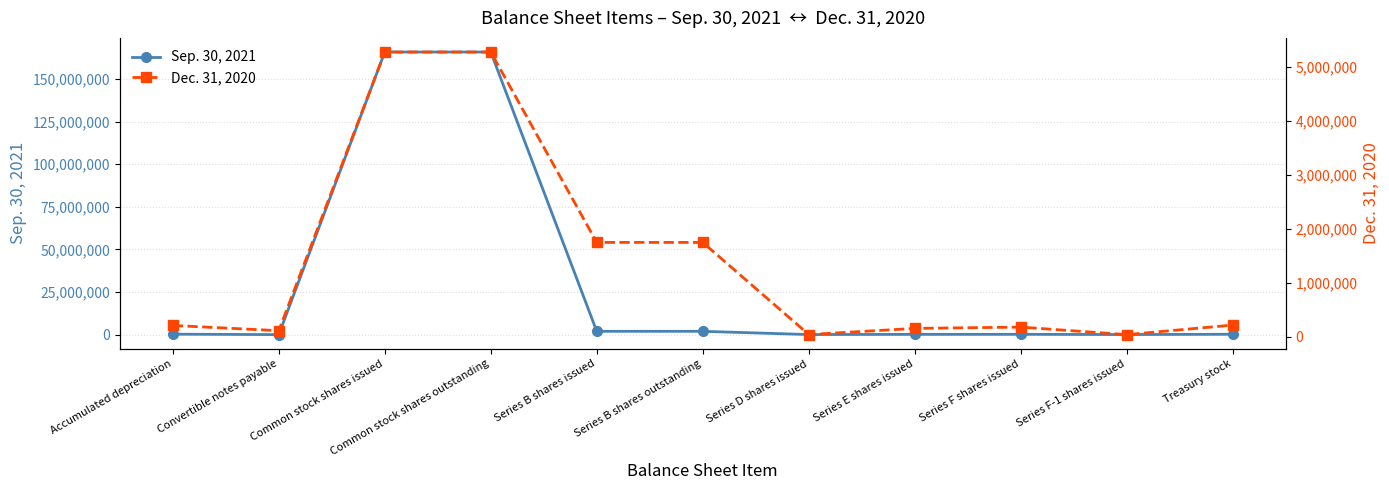

Which has a higher value, Series D shares issued or Accumulated depreciation?

Accumulated depreciation